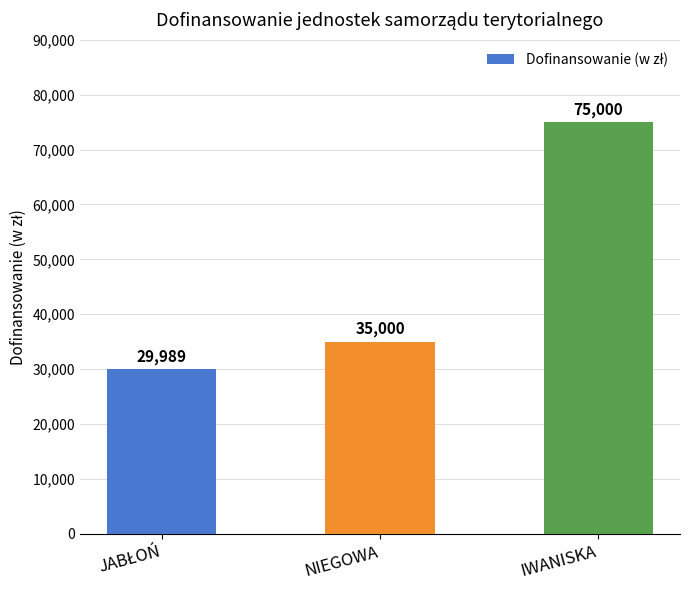

Which label corresponds to the largest value in the chart?

IWANISKA